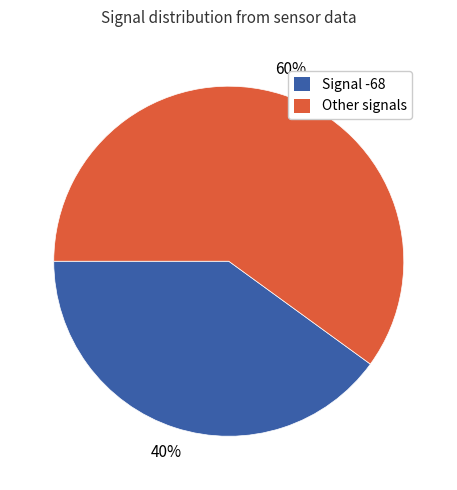

Does any single category account for the majority?

Yes